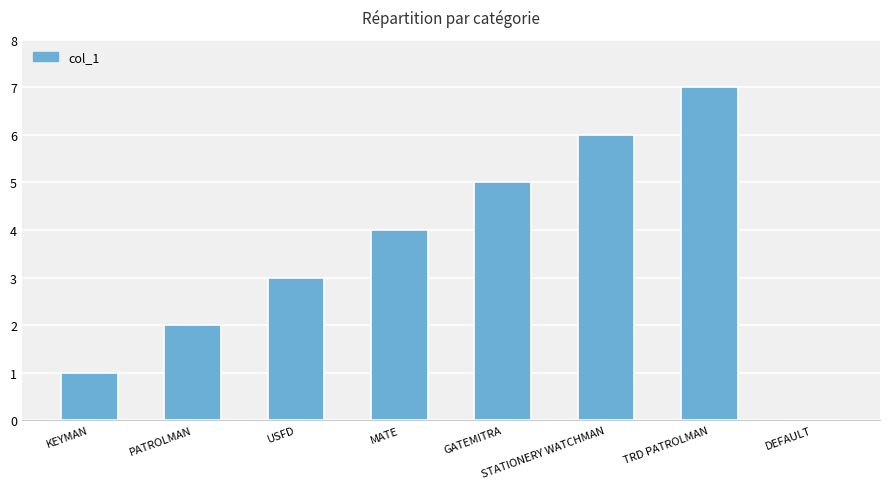

What is the greatest value displayed?

7